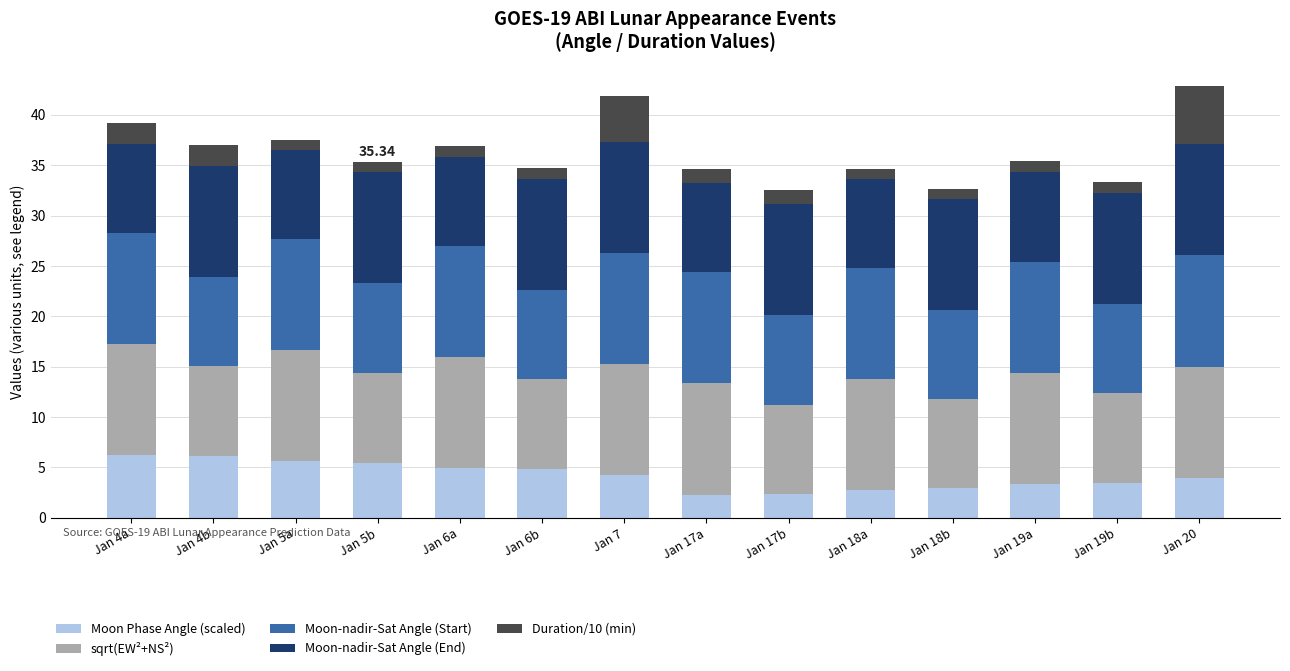

What is the difference between the Moon Phase Angle (scaled) values at Jan 5b and Jan 18a?

2.7